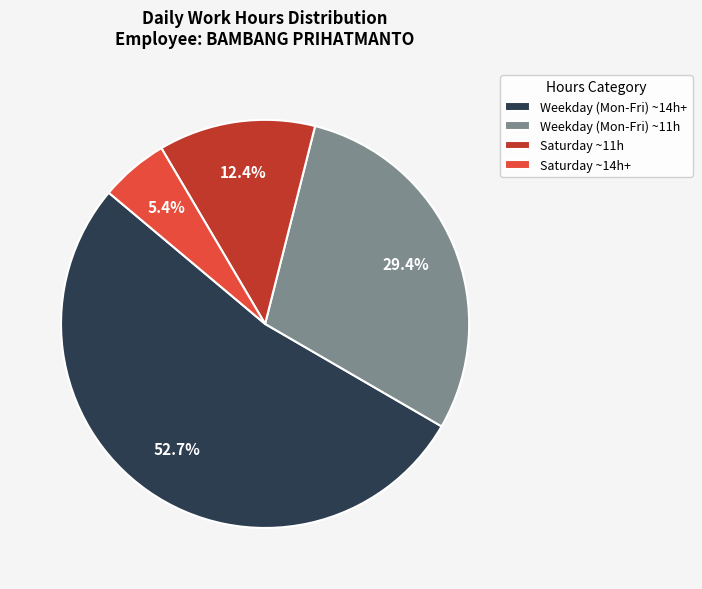

Which has a higher value, Weekday (Mon-Fri) ~14h+ or Saturday ~14h+?

Weekday (Mon-Fri) ~14h+